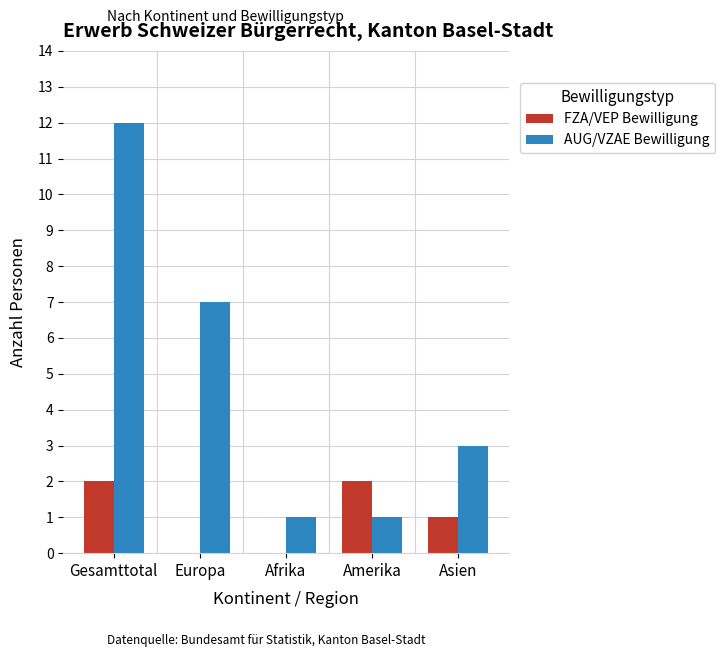

At which category does the chart reach its peak across all series?

Gesamttotal